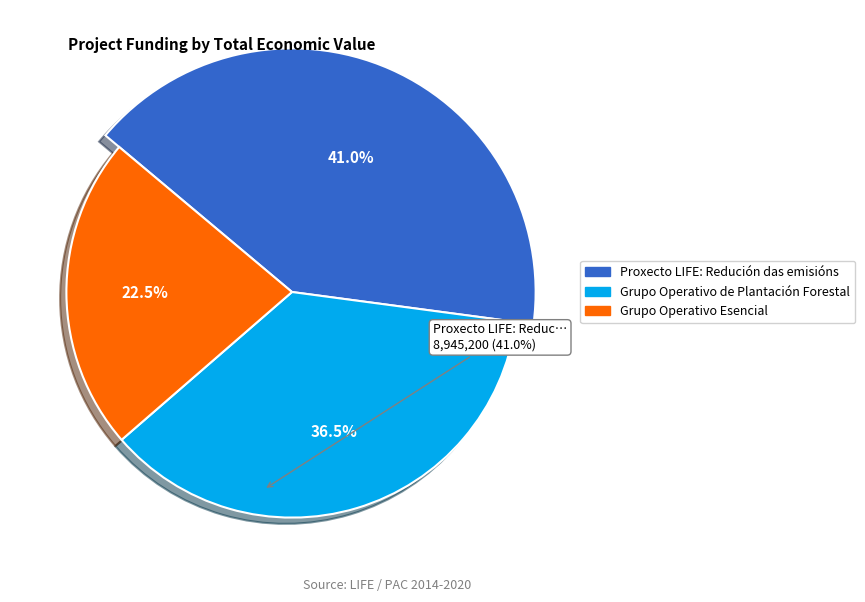

To the nearest percent, what is the average slice percentage?

33%